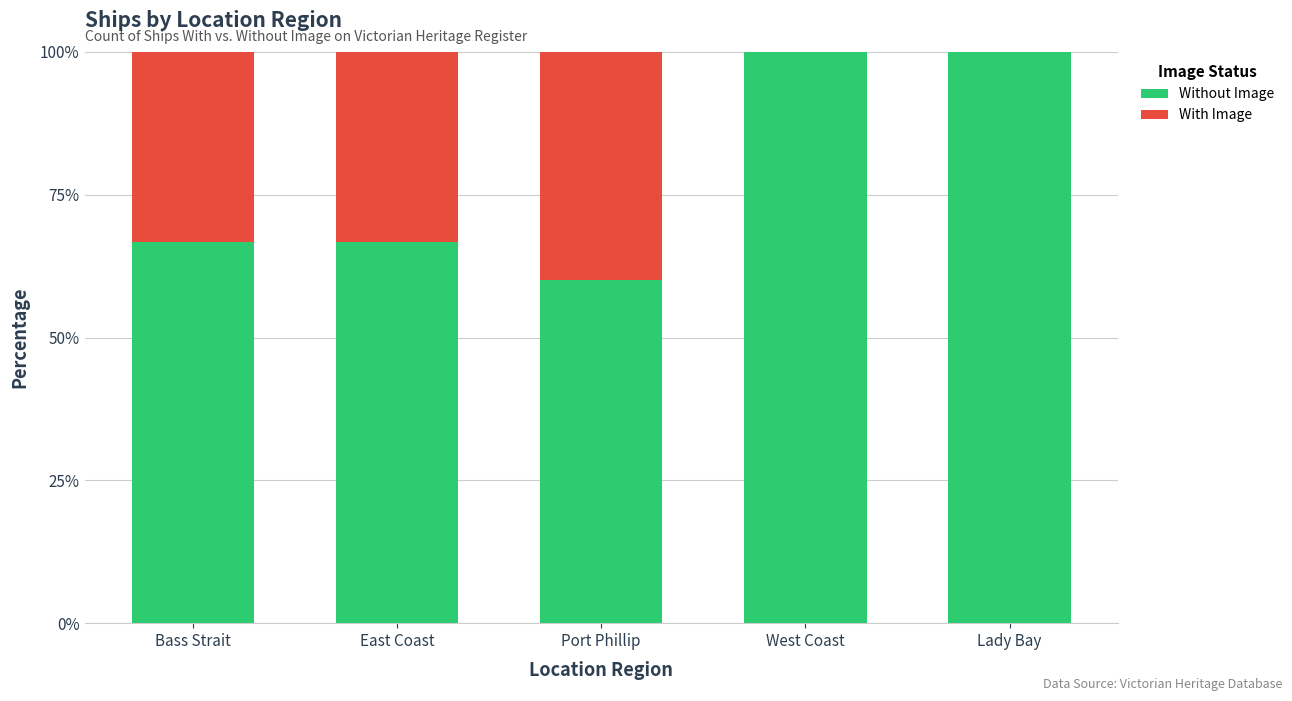

What is the total value across all series at Bass Strait?

100.0